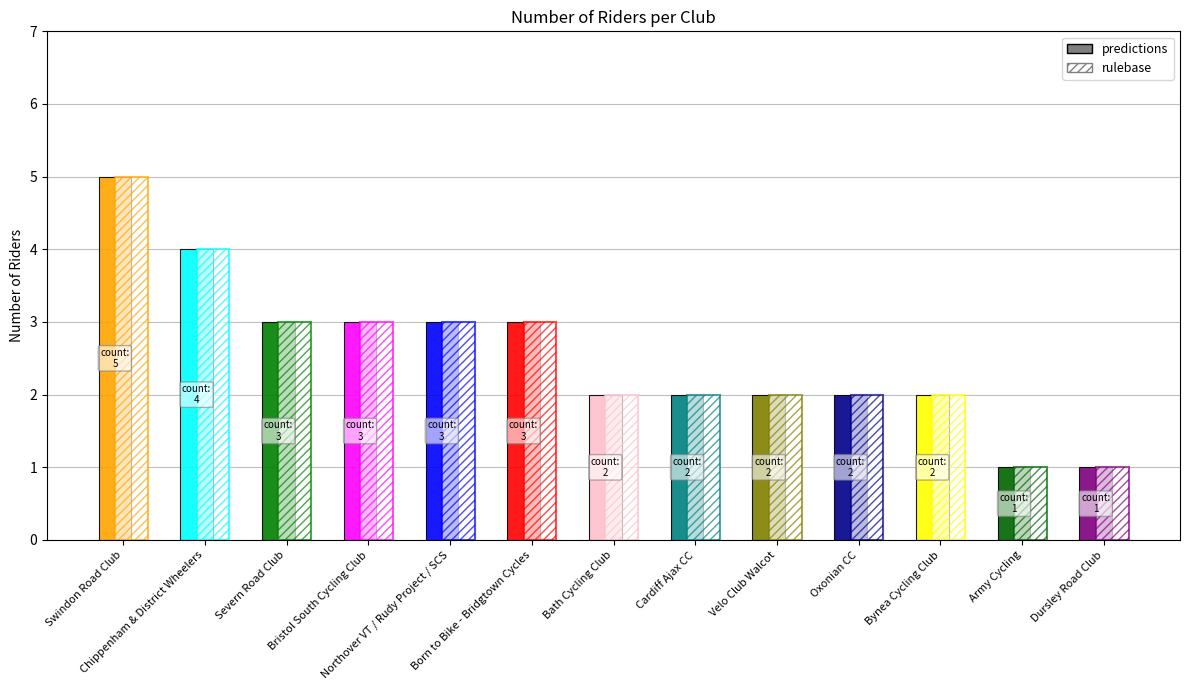

What is the change in value from Chippenham & District Wheelers to Born to Bike - Bridgtown Cycles?

-1